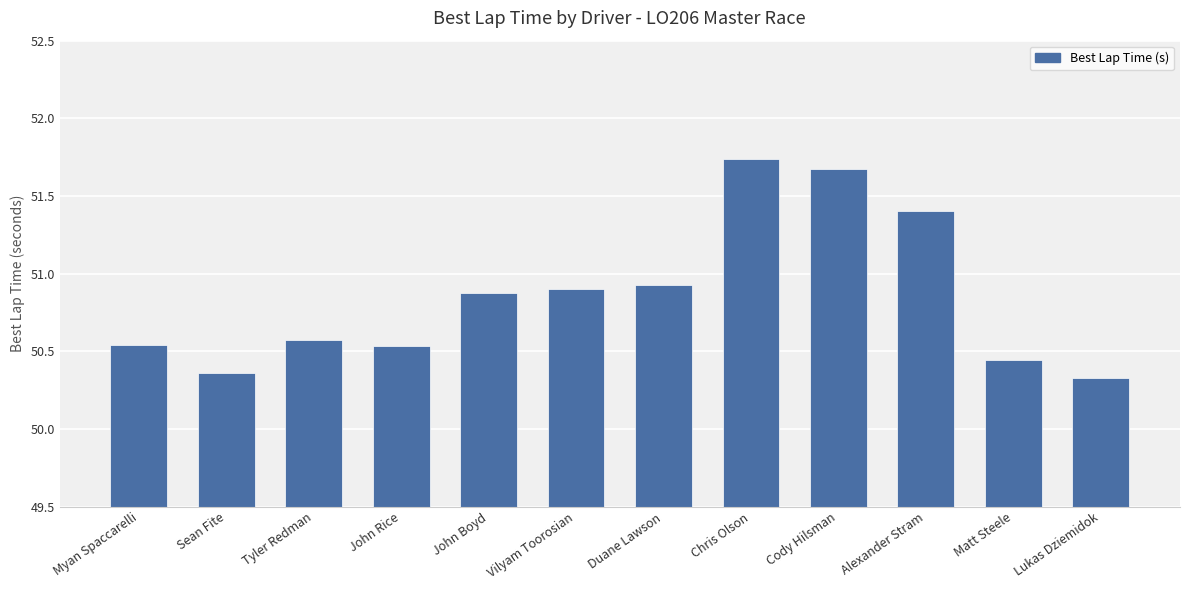

Is it true that the value at Lukas Dziemidok is 50.3?

True